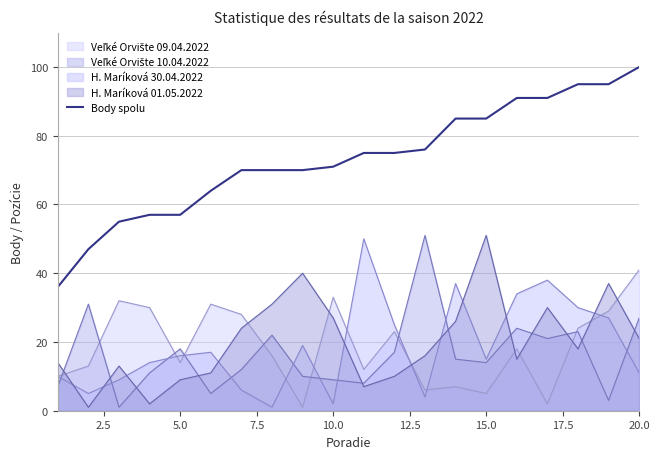

Reading left to right, extract all data points from this chart.

36	47	55	57	57	64	70	70	70	71	75	75	76	85	85	91	91	95	95	100